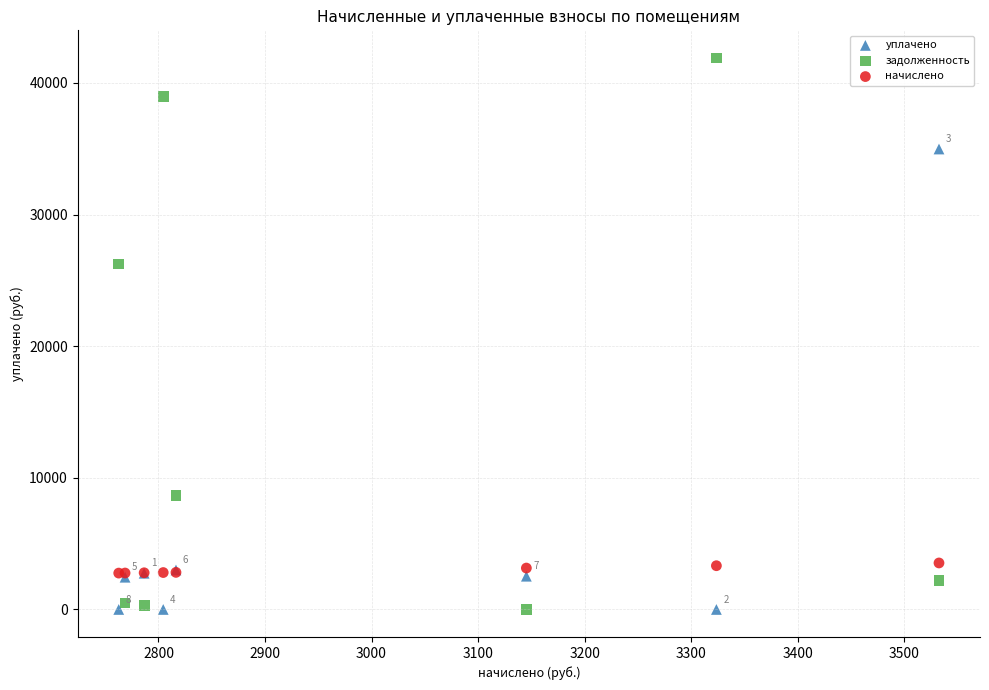

Across all series, what Y value is closest to 20952?

26246.1